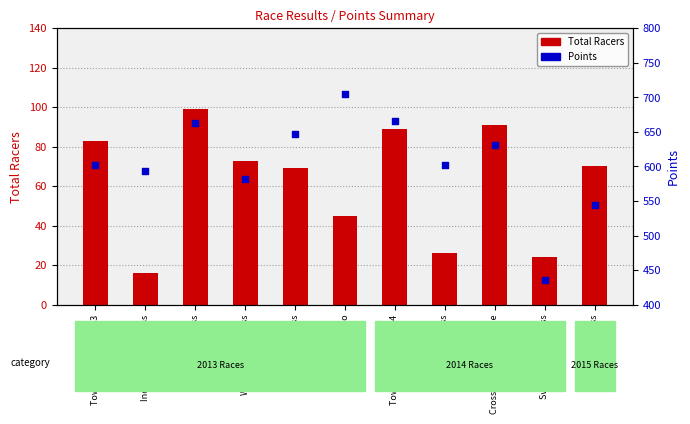

Which series reaches the minimum Y coordinate?

Total Racers